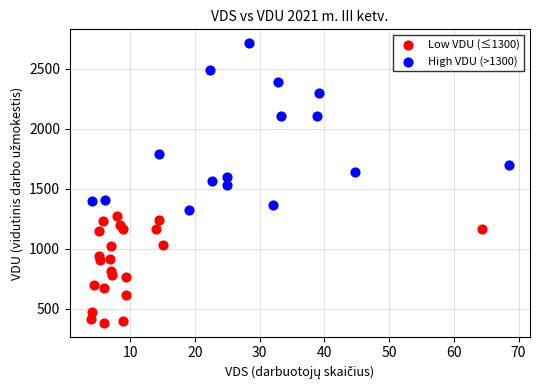

What are all the series names shown in the legend?

Low VDU (≤1300), High VDU (>1300)